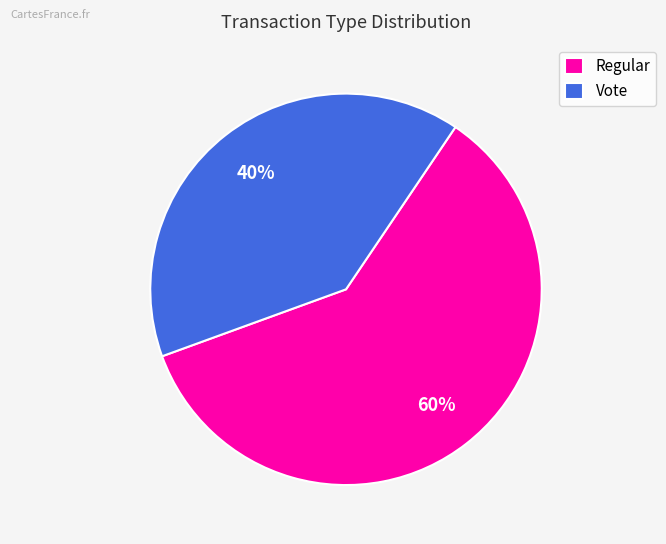

To the nearest percent, what portion does Vote represent?

40%